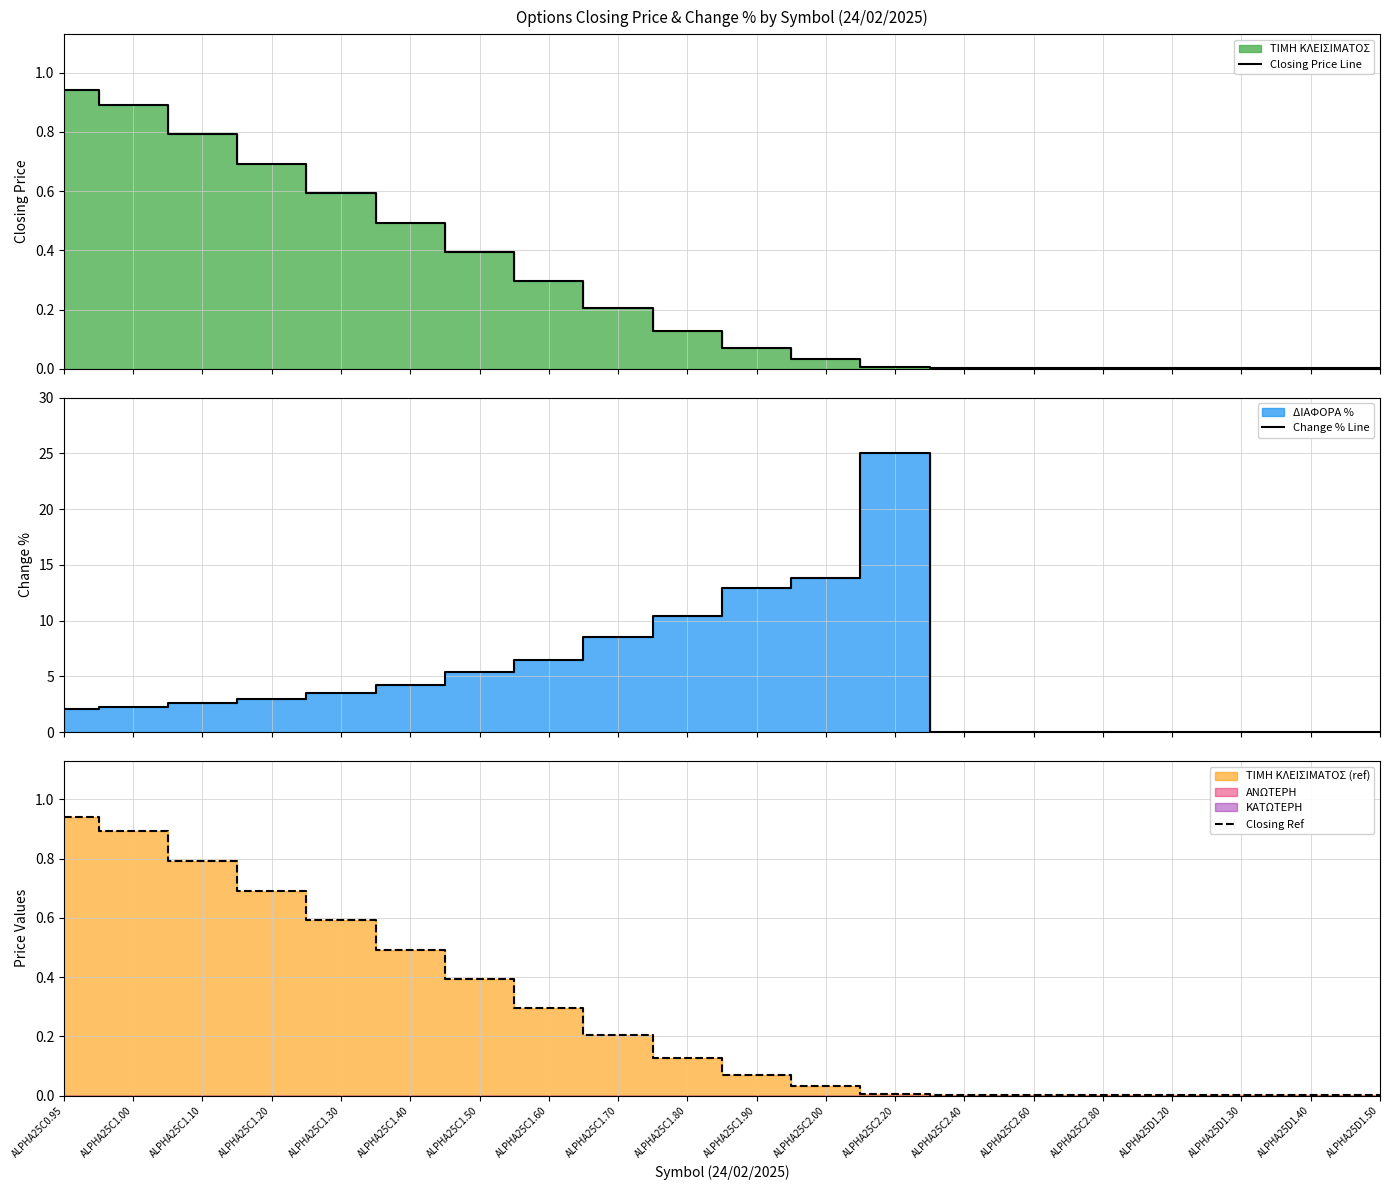

What is the difference between the maximum and minimum values in the Closing Ref series?

0.9